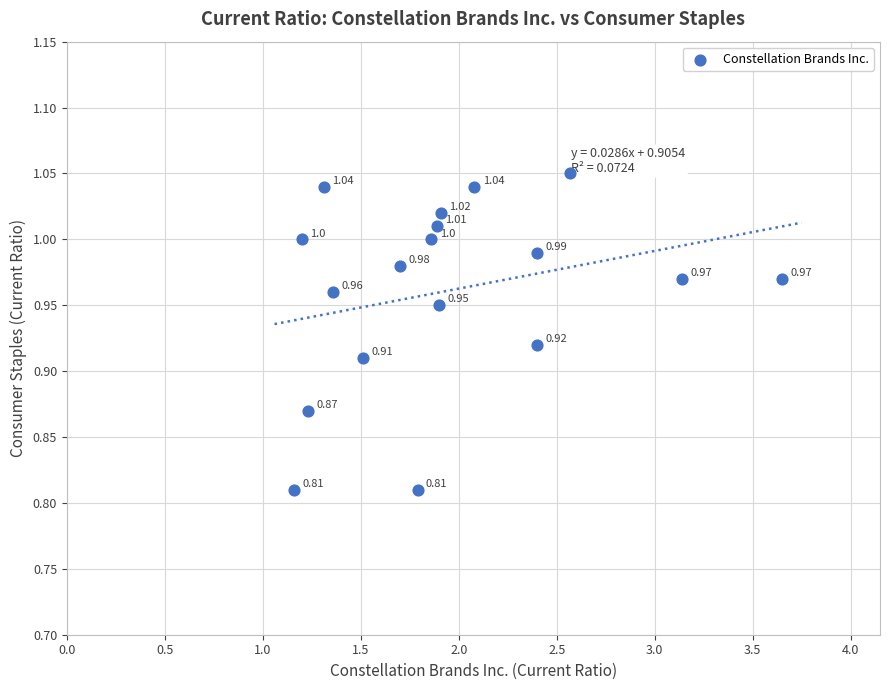

What is the range of X values (max minus min)?

2.5